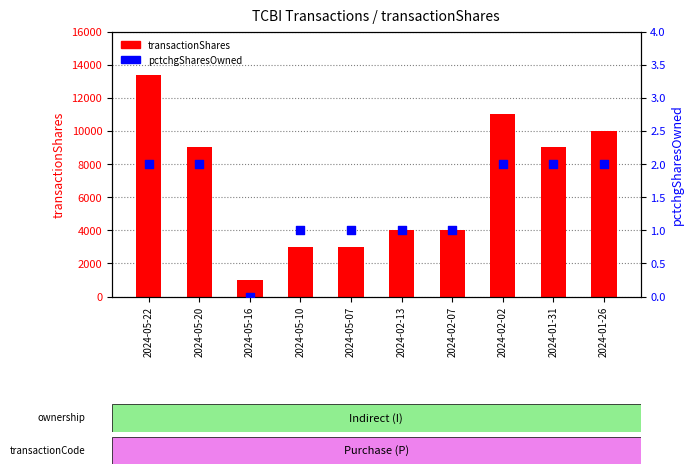

At which category is the sum across all series the highest?

2024-05-22